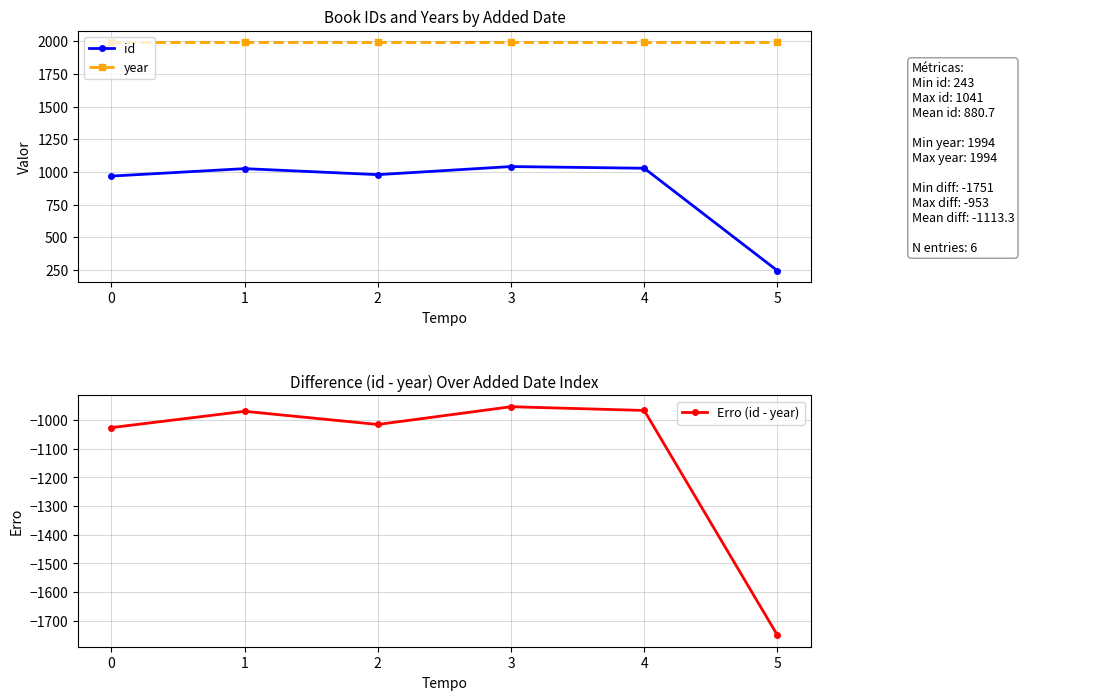

What is the lowest value of the Erro (id - year) series?

-1751